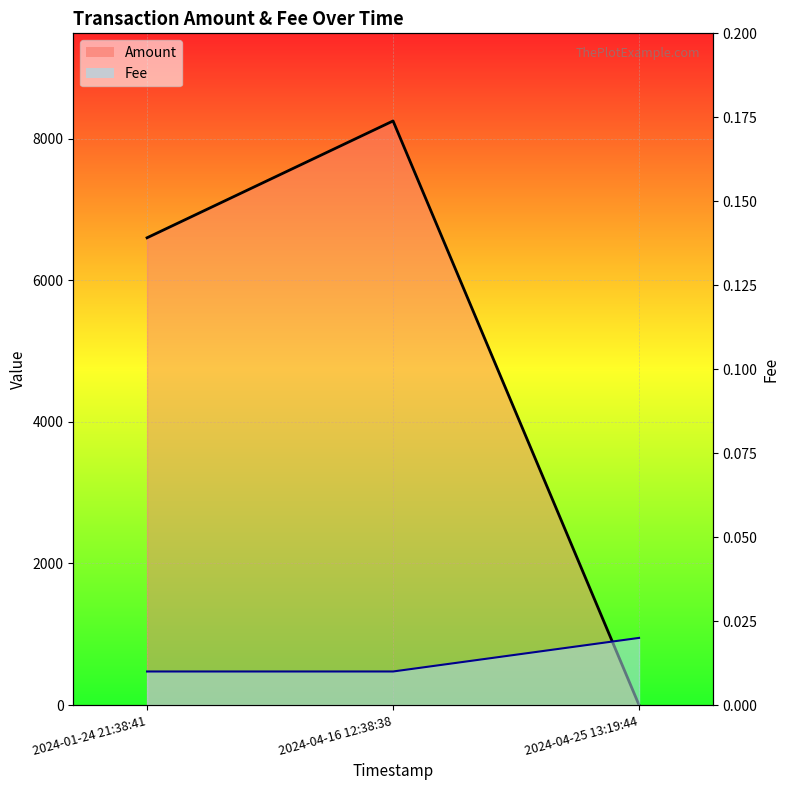

How many values in the Amount series are below 6600?

1